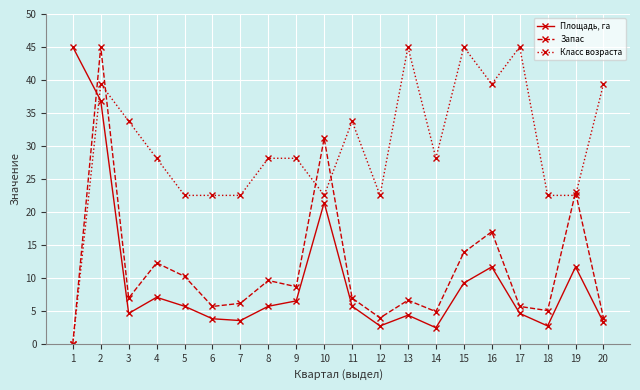

What is the value of the Запас point at the 7th from the left?

6.1